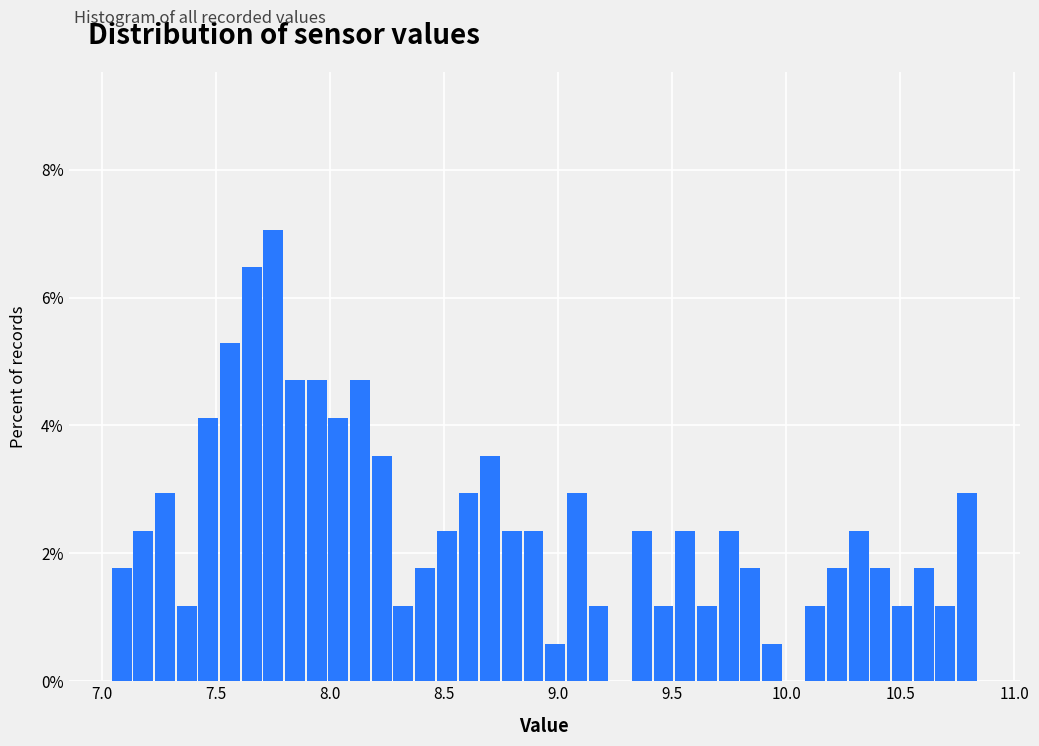

Around what value on the x-axis is the tallest bar? Give the approximate position of its centre, as read against the axis.

7.75